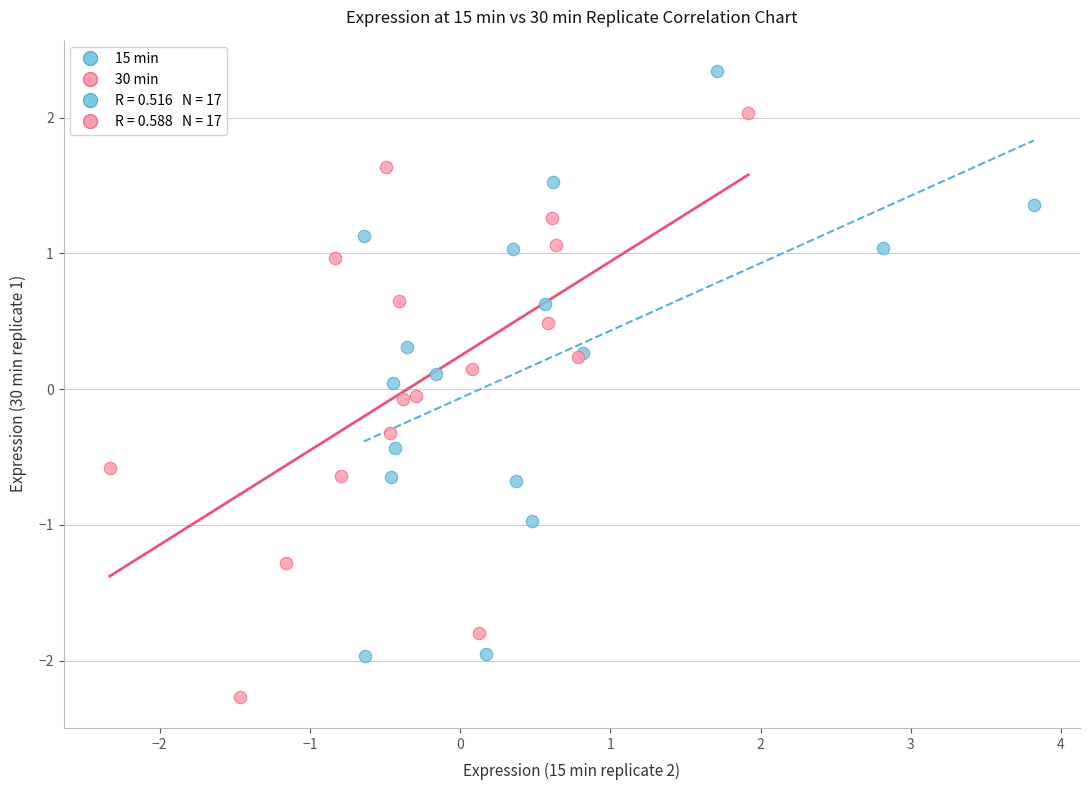

Which series contains the highest Y value?

15 min